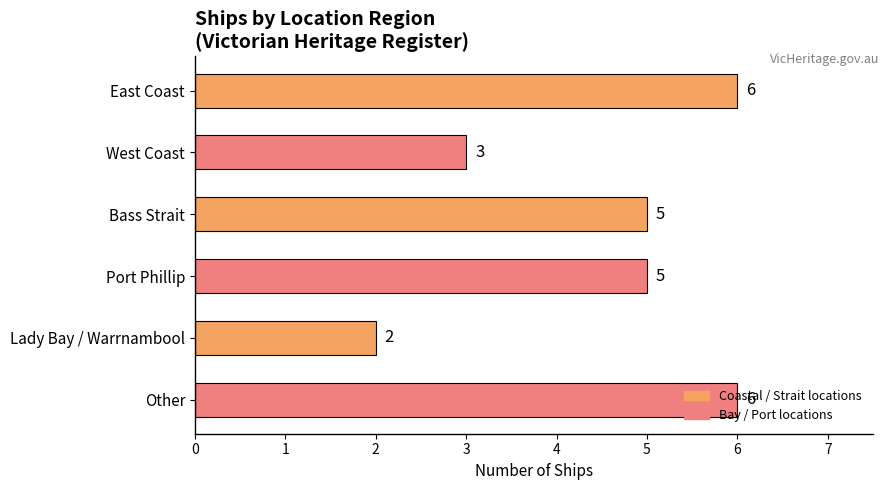

What is the difference between the second highest and second lowest values?

3